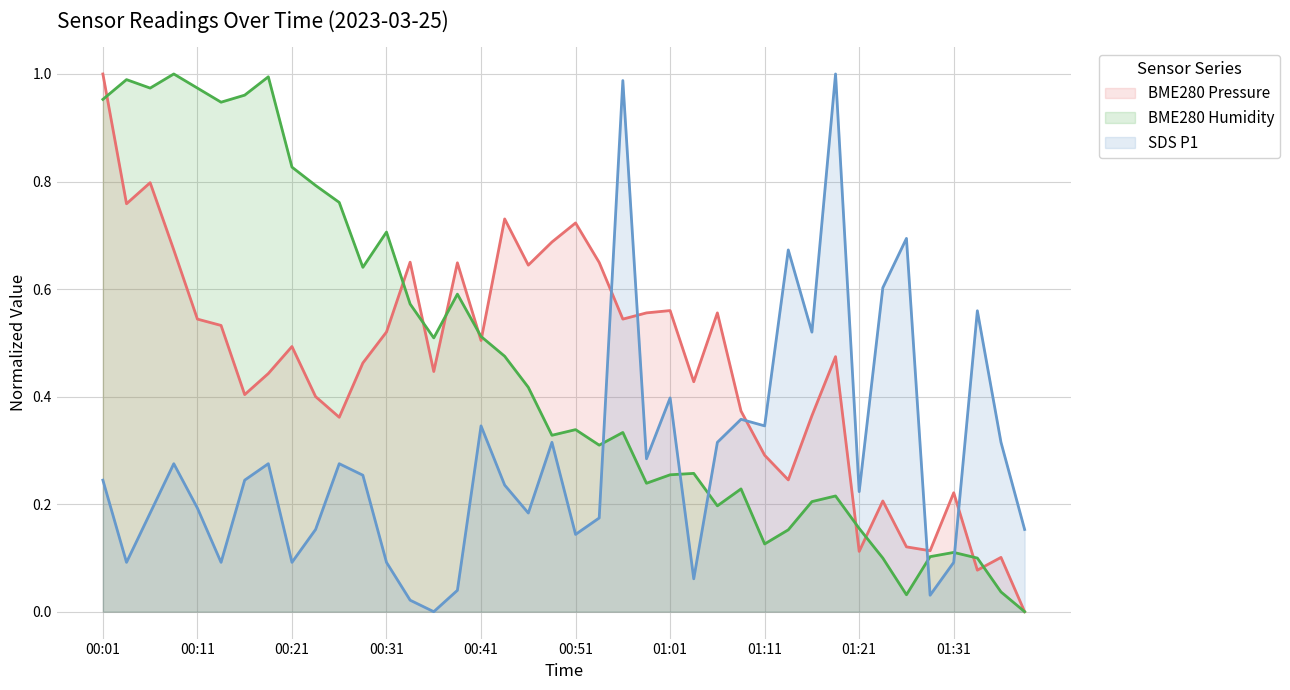

Where is the first local maximum for BME280_pressure?

00:06